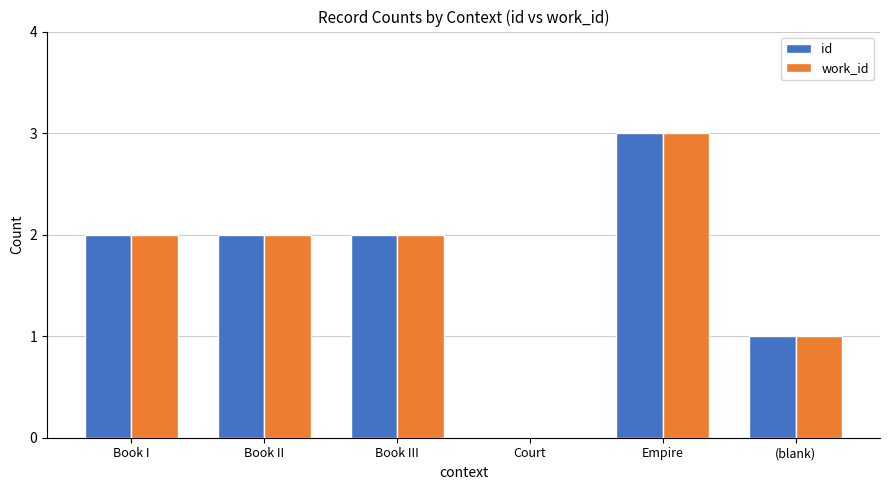

Is it true that id equals 1 at Court?

False